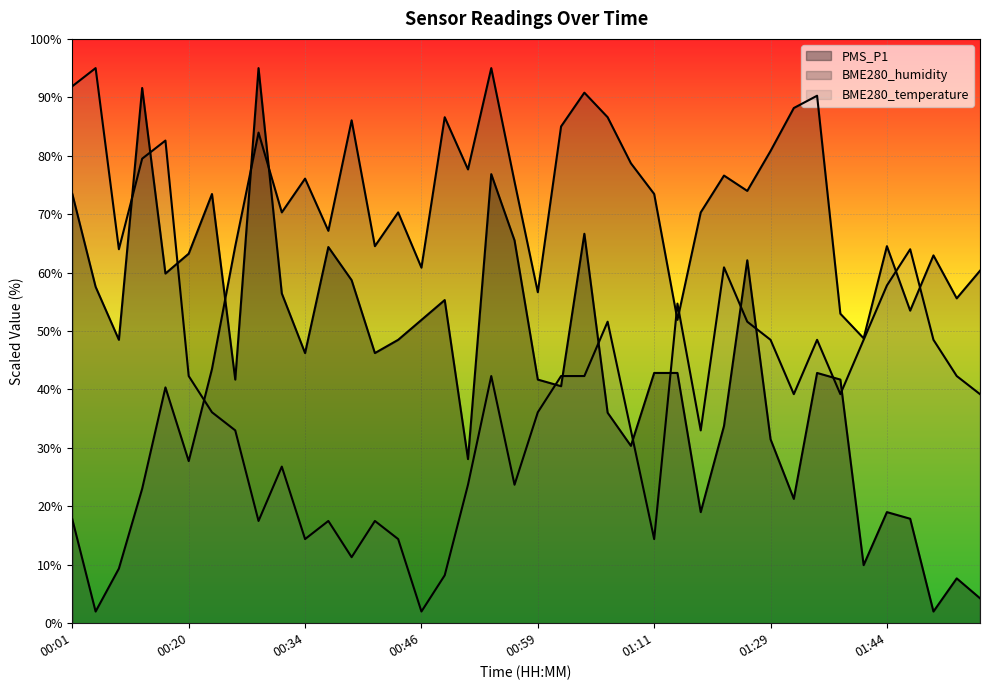

Which series changed the most between 01:16 and 01:36?

PMS_P1